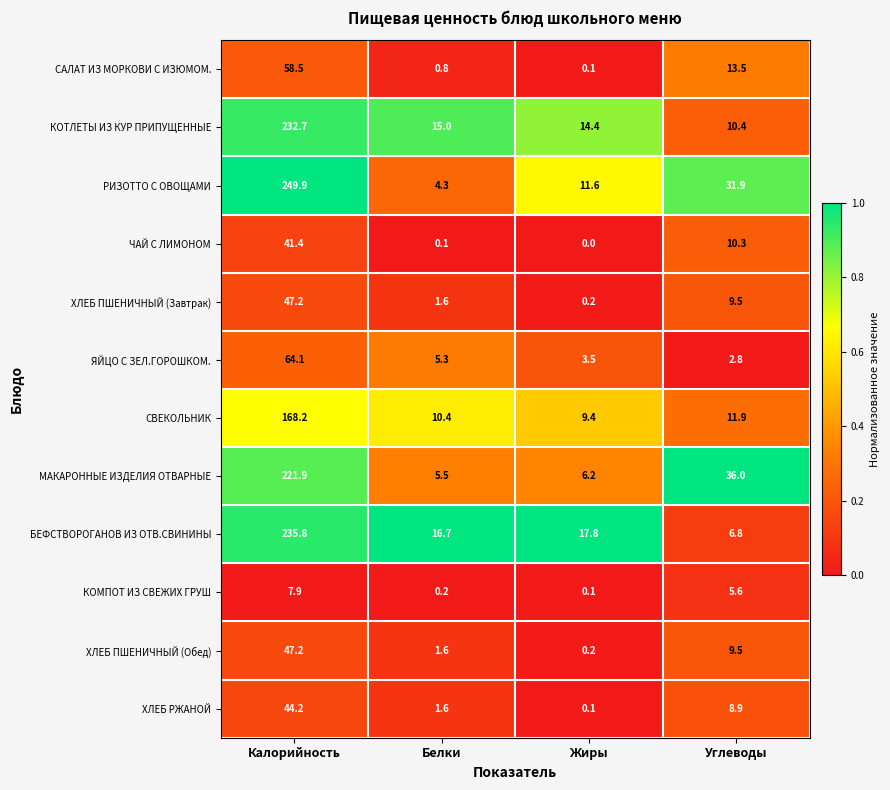

What is the spread (max minus min) of values at Калорийность?

242.0